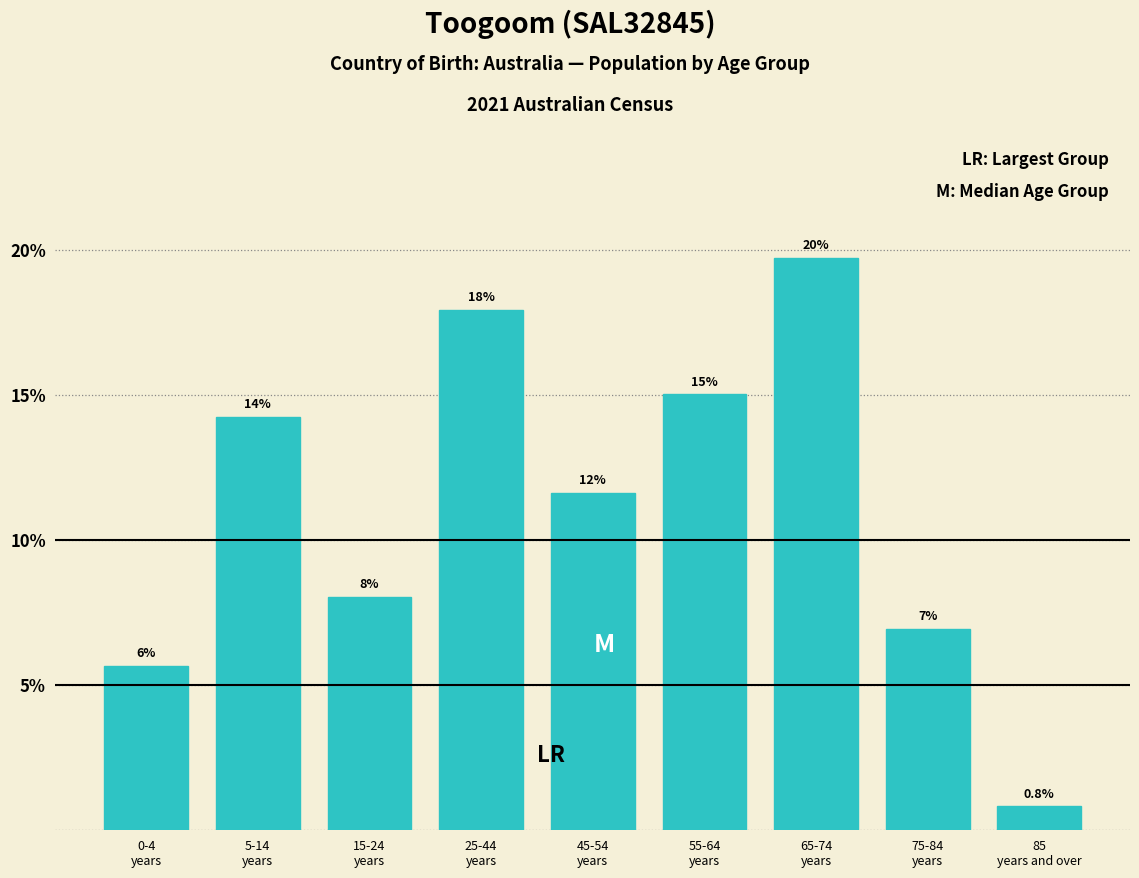

How many bars are there in total?

9